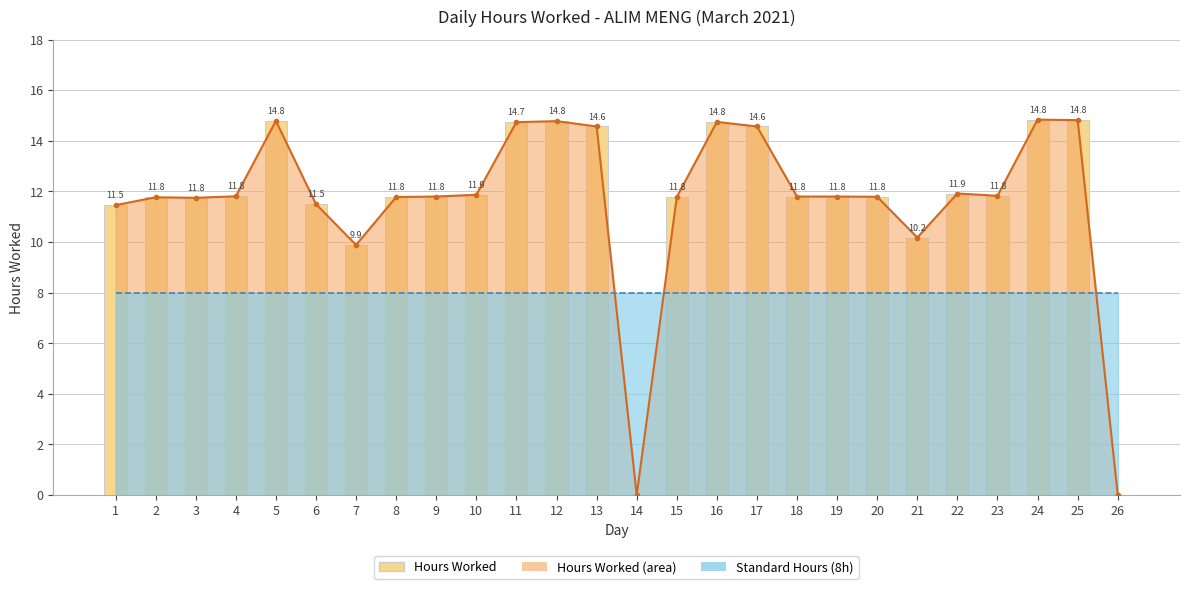

The chart shows a value of 5.0 at 4. True or false?

False